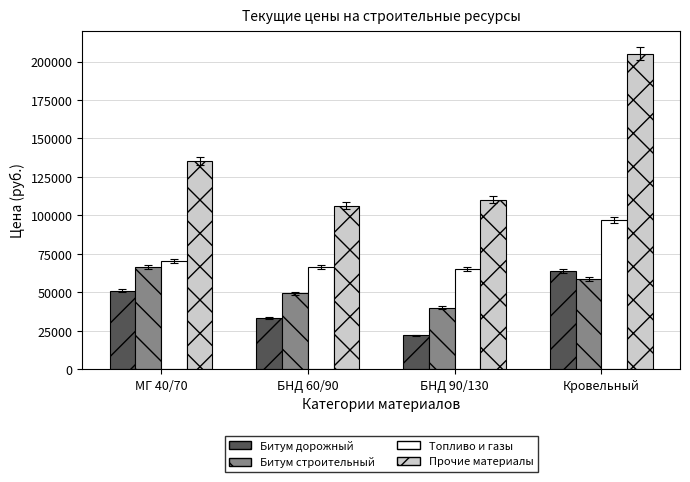

At which label does Прочие материалы first exceed 135526?

МГ 40/70